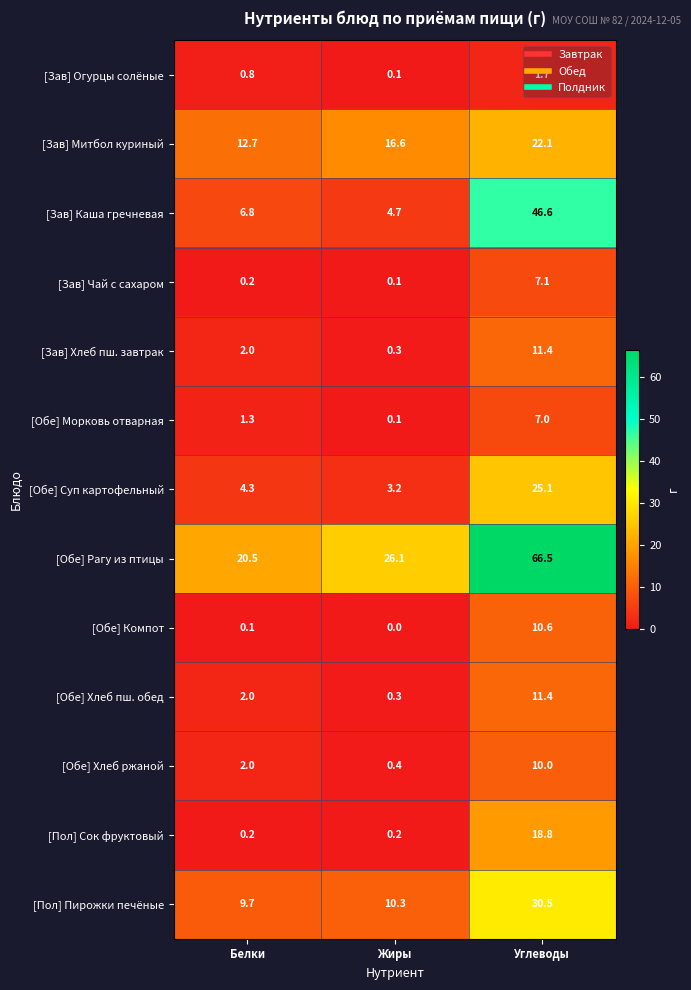

What is the sum of the [Зав] Чай с сахаром values at Жиры and Белки?

0.3